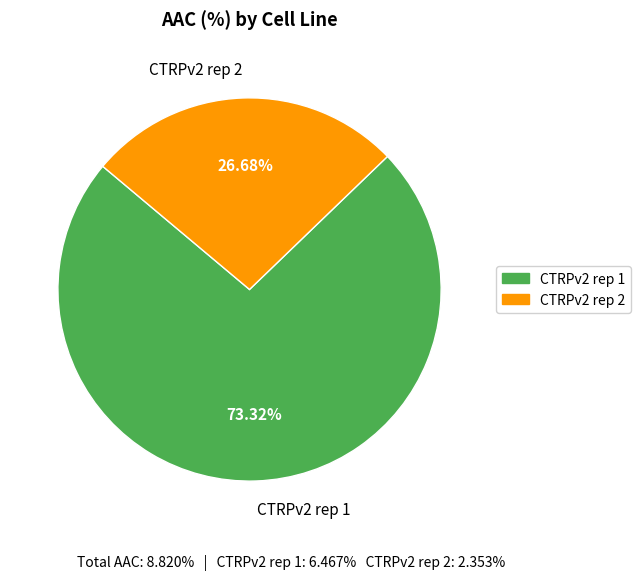

Count the number of slices in the pie.

2